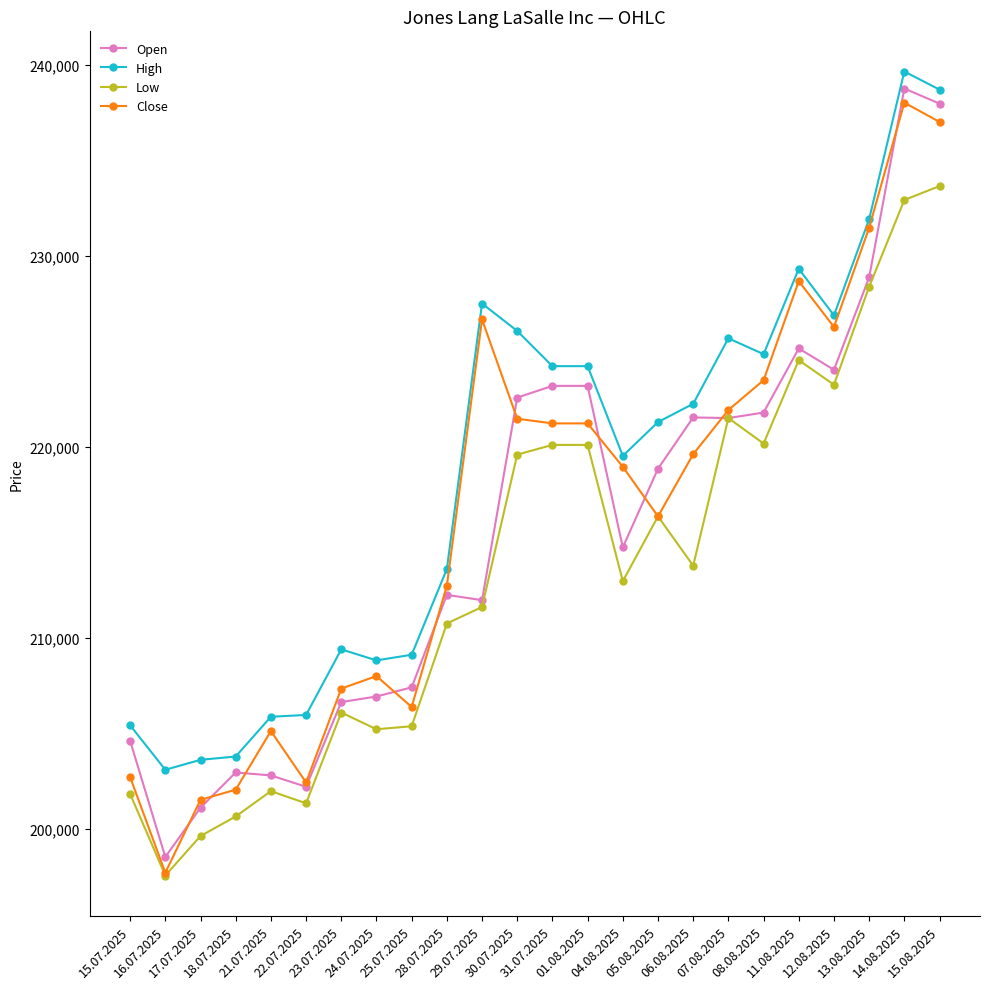

At 21.07.2025, list the series in order from smallest to largest.

Low, Open, Close, High